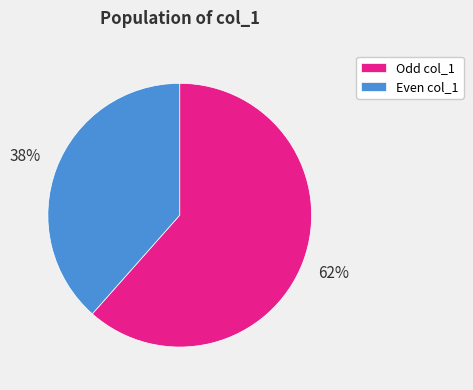

Which category has the biggest portion of the pie?

Odd col_1